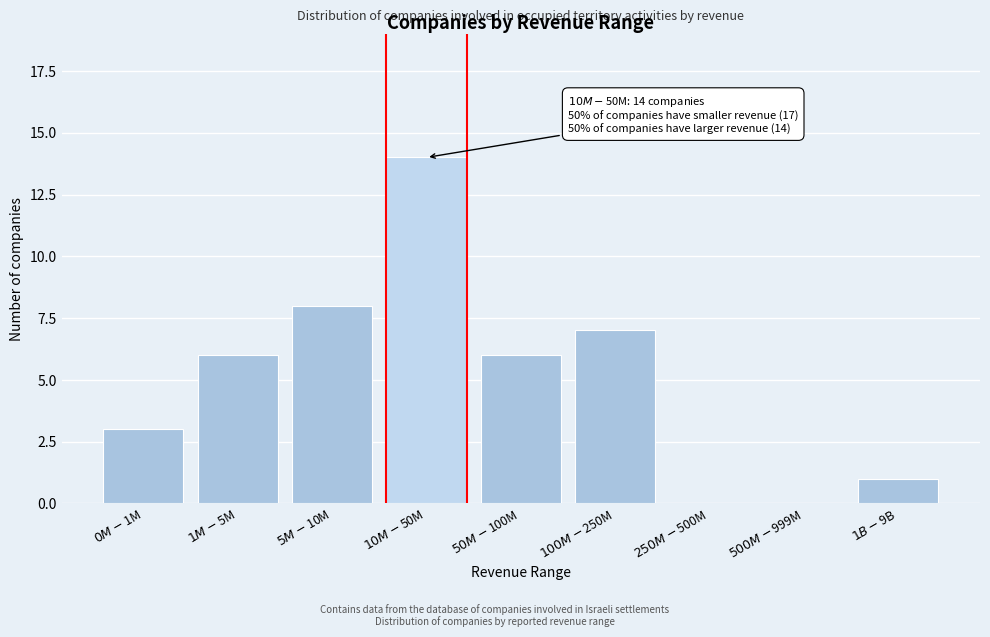

What is the greatest value displayed?

14